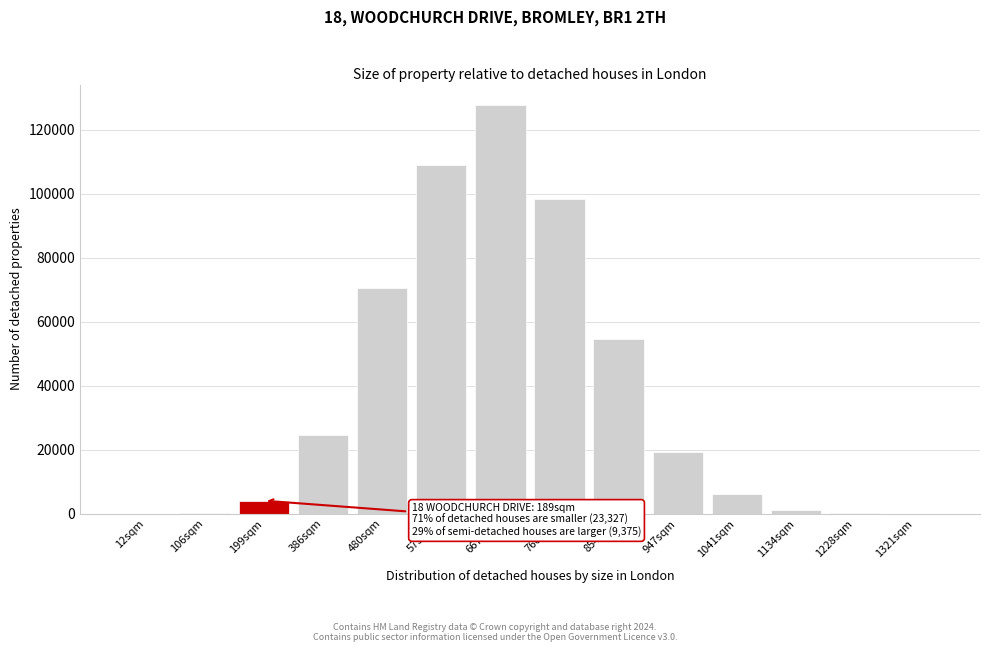

Is it true that the value at 386sqm is 24547?

True